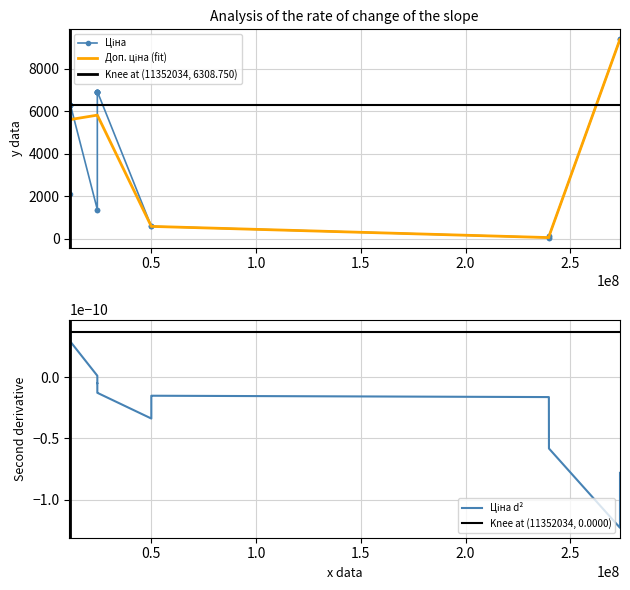

How many interior local peaks does the Ціна series have?

1